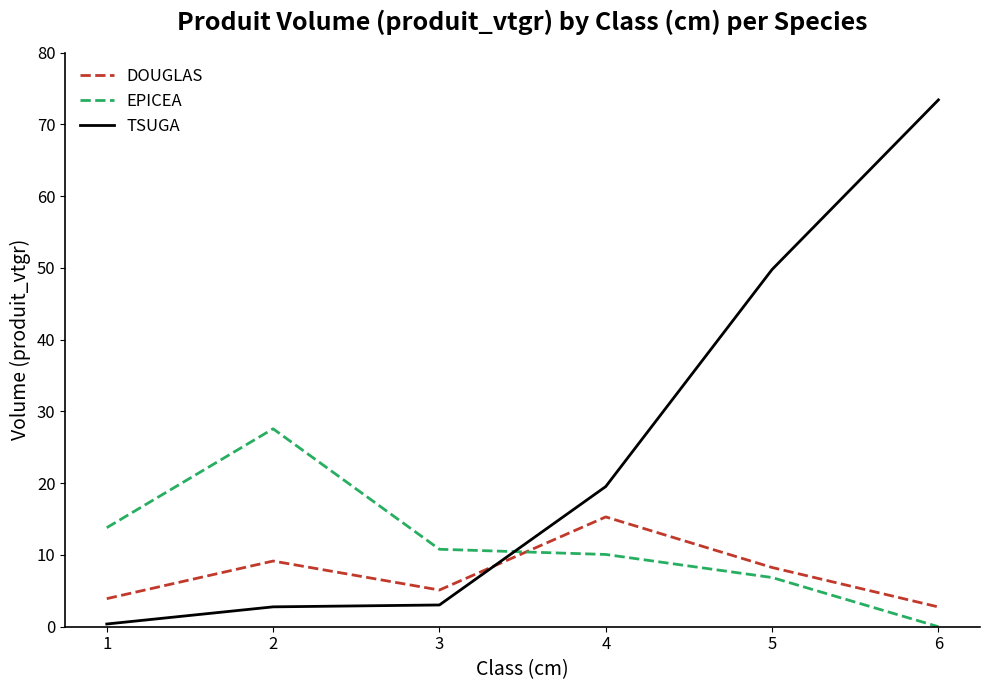

What is the total value across all series at 2?

39.5